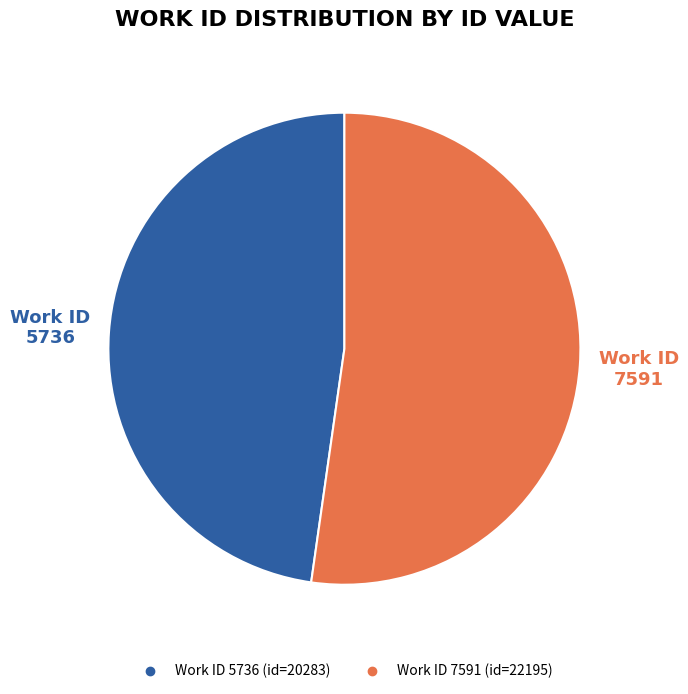

Is there a majority slice in this chart?

Yes